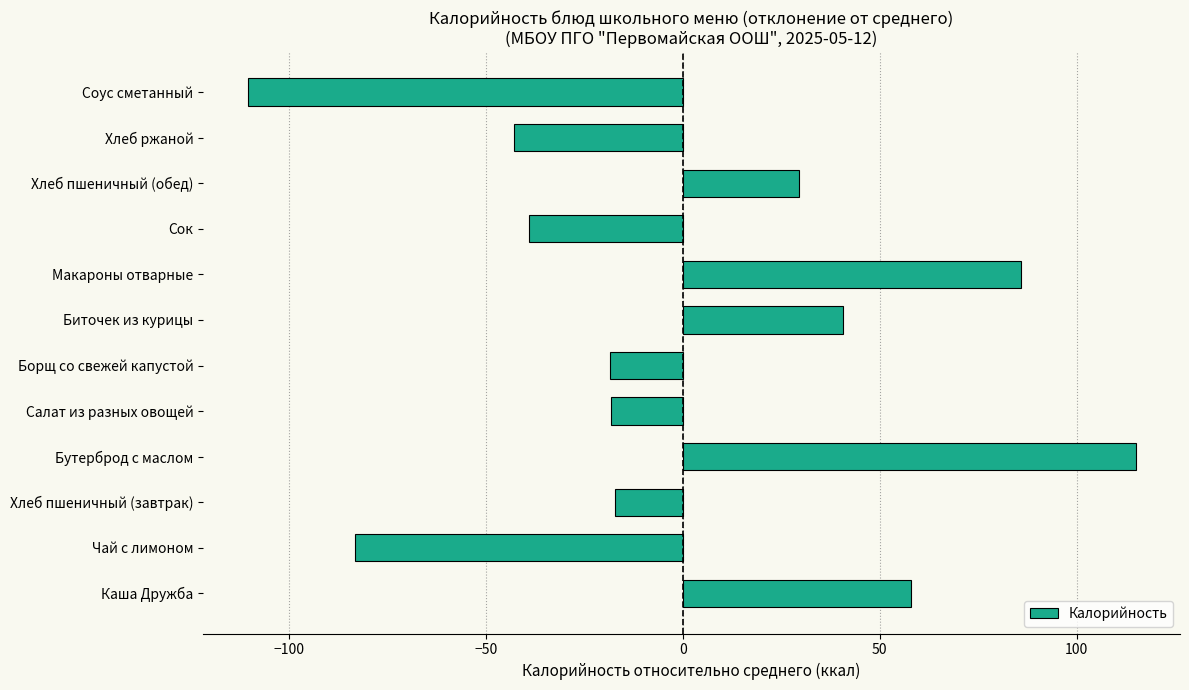

What is the maximum value shown in the chart?

115.0